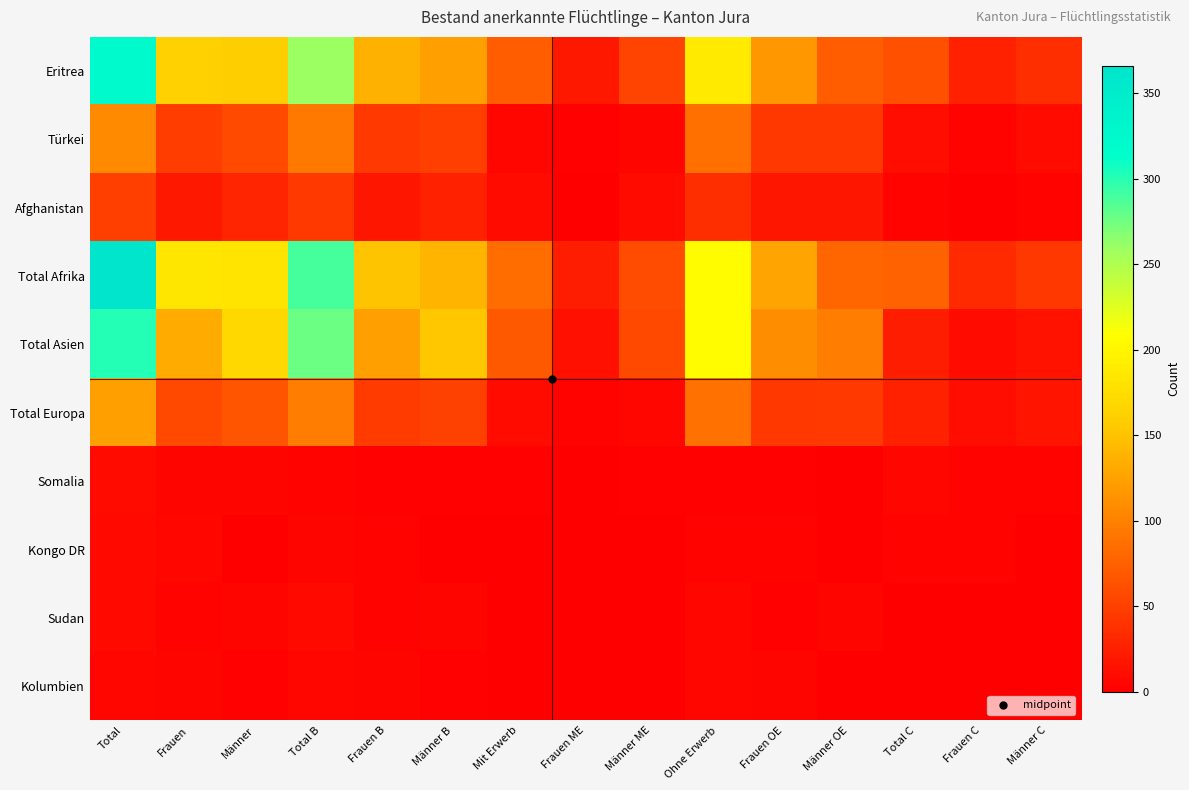

What is the spread (max minus min) of values at Total?

359